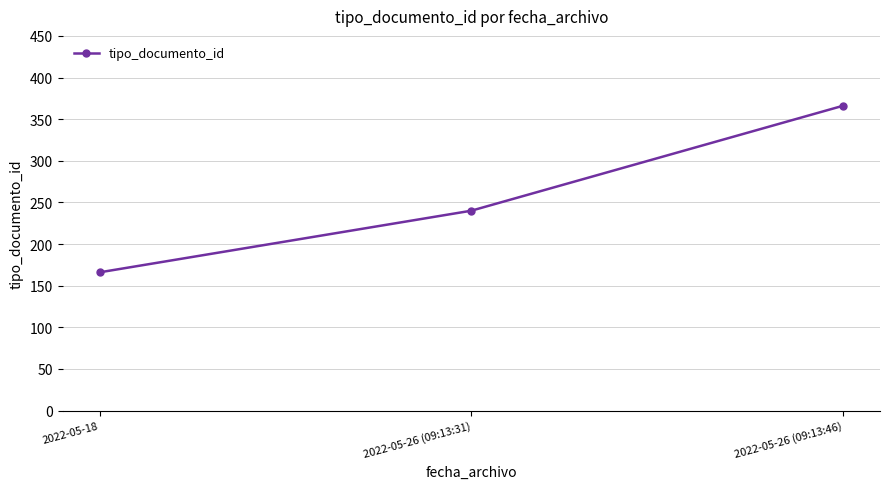

Which label corresponds to the smallest value in the chart?

2022-05-18